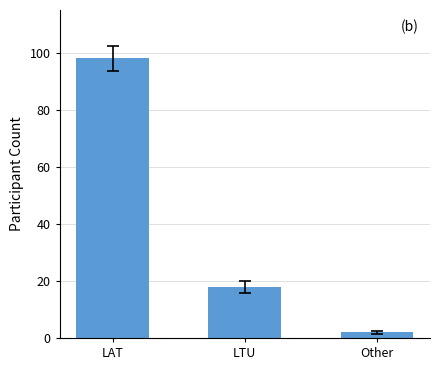

What is the maximum value shown in the chart?

98